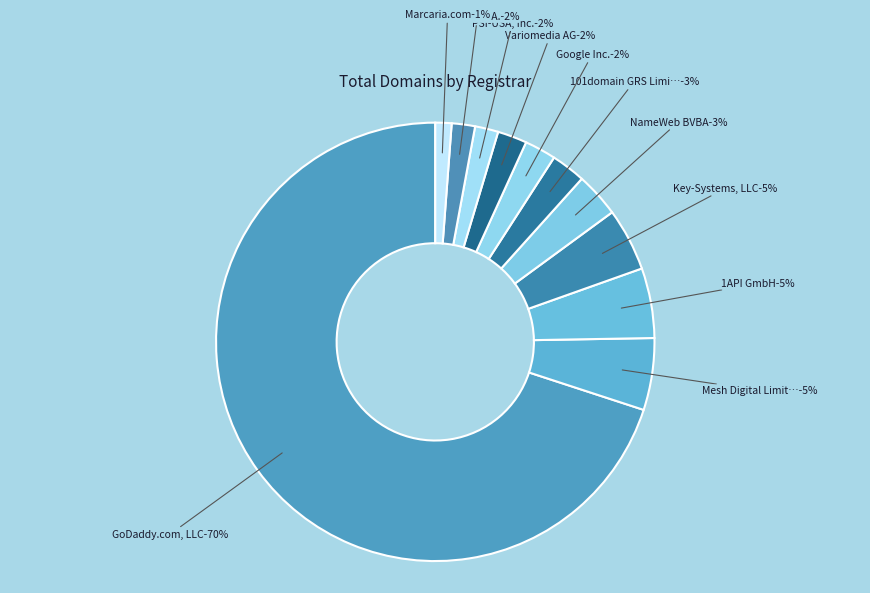

Does any single category account for the majority?

Yes